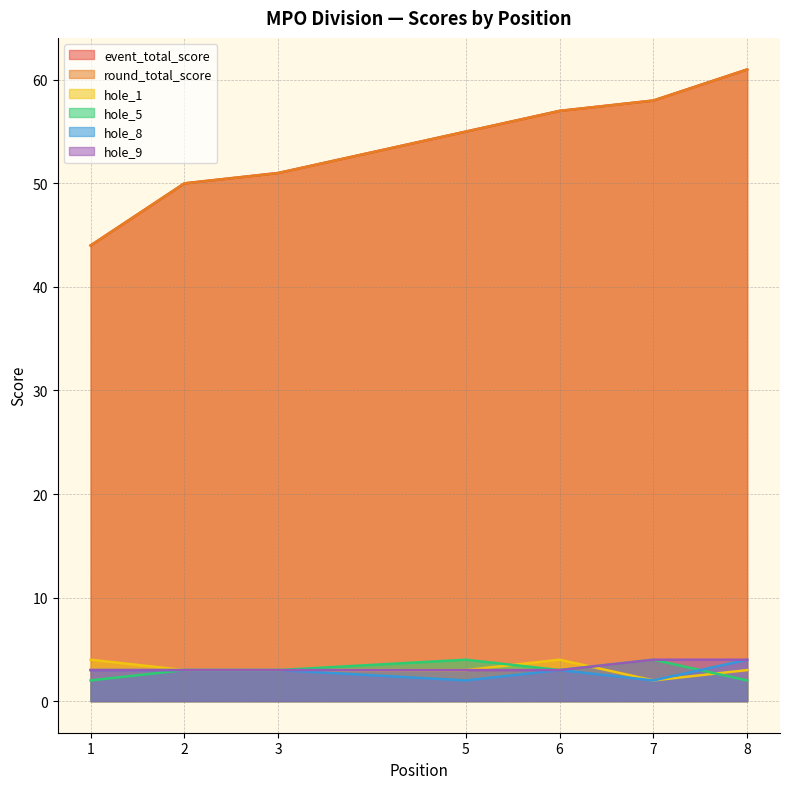

Rank the series by their maximum value, from lowest to highest.

hole_1, hole_5, hole_8, hole_9, event_total_score, round_total_score